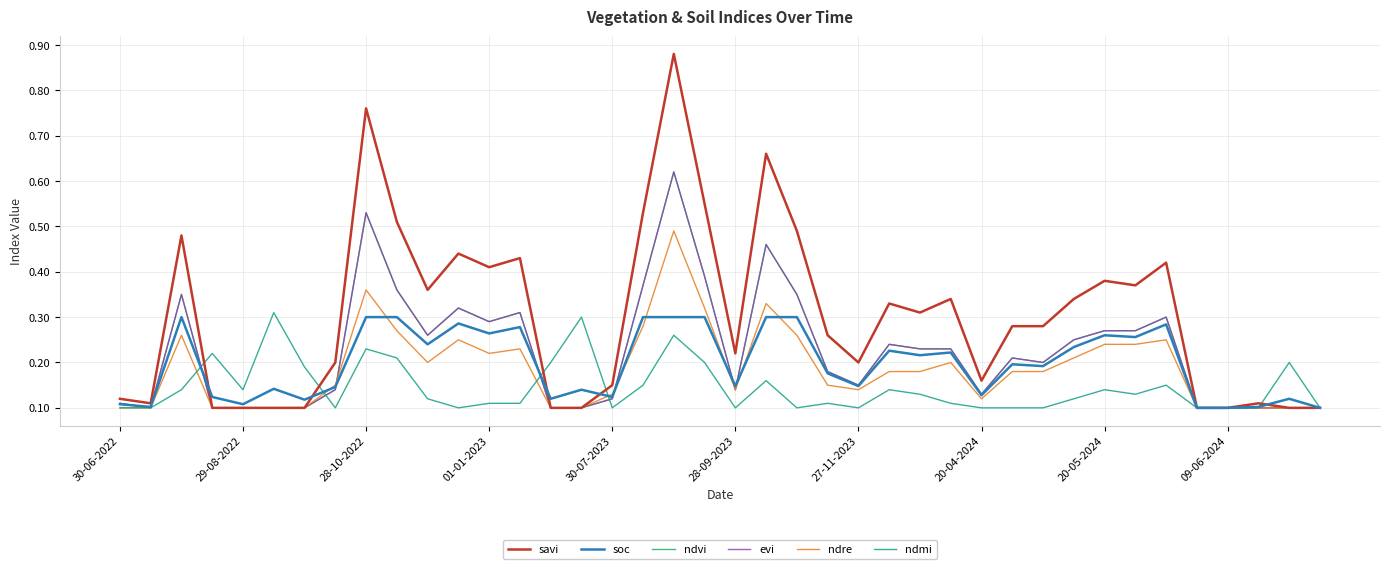

Where is the first local minimum for evi?

29-08-2022